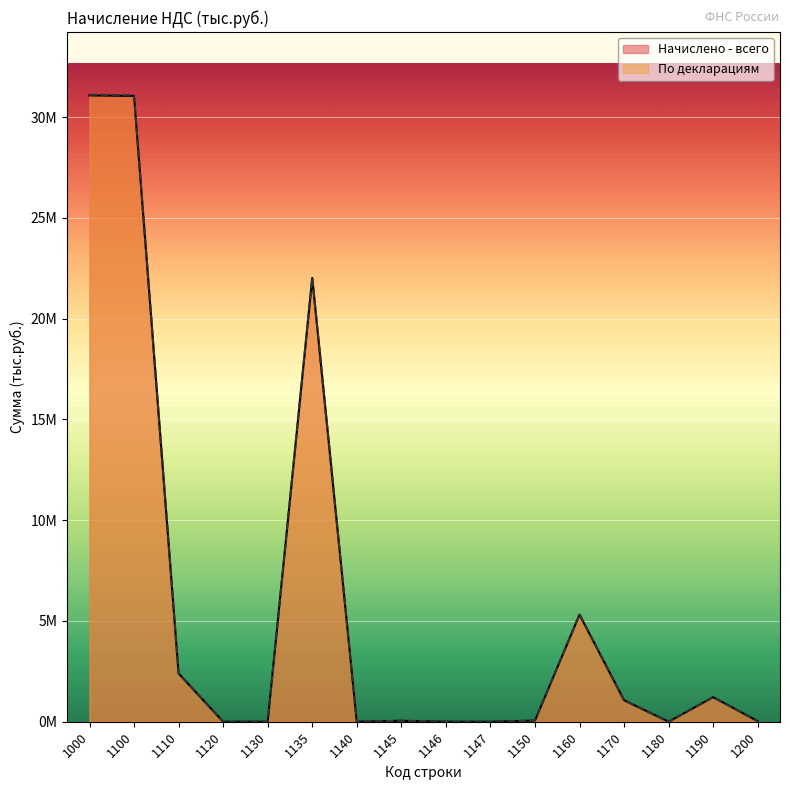

What value does the Начислено - всего series have at 1135, to the nearest 100?

22015500